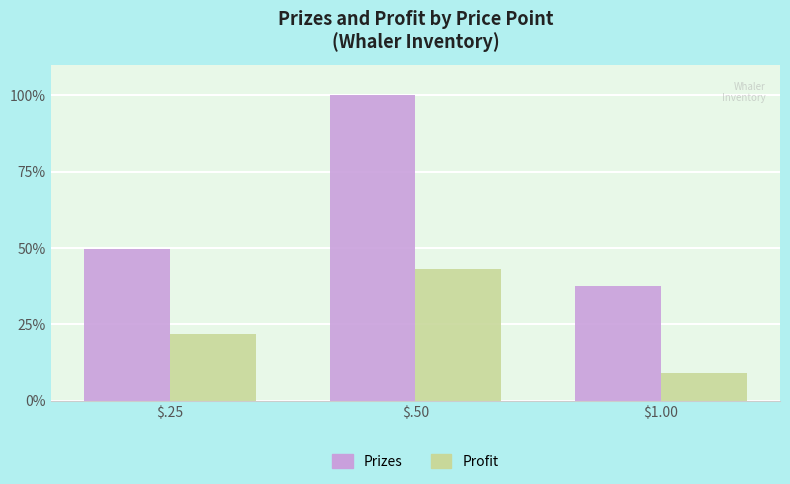

Are the bars grouped side by side (vs. stacked)?

Yes